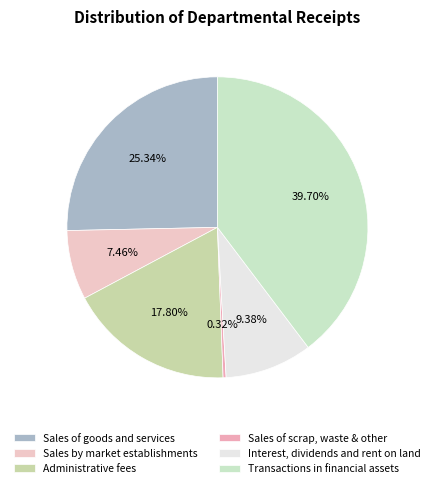

Count the number of slices in the pie.

6